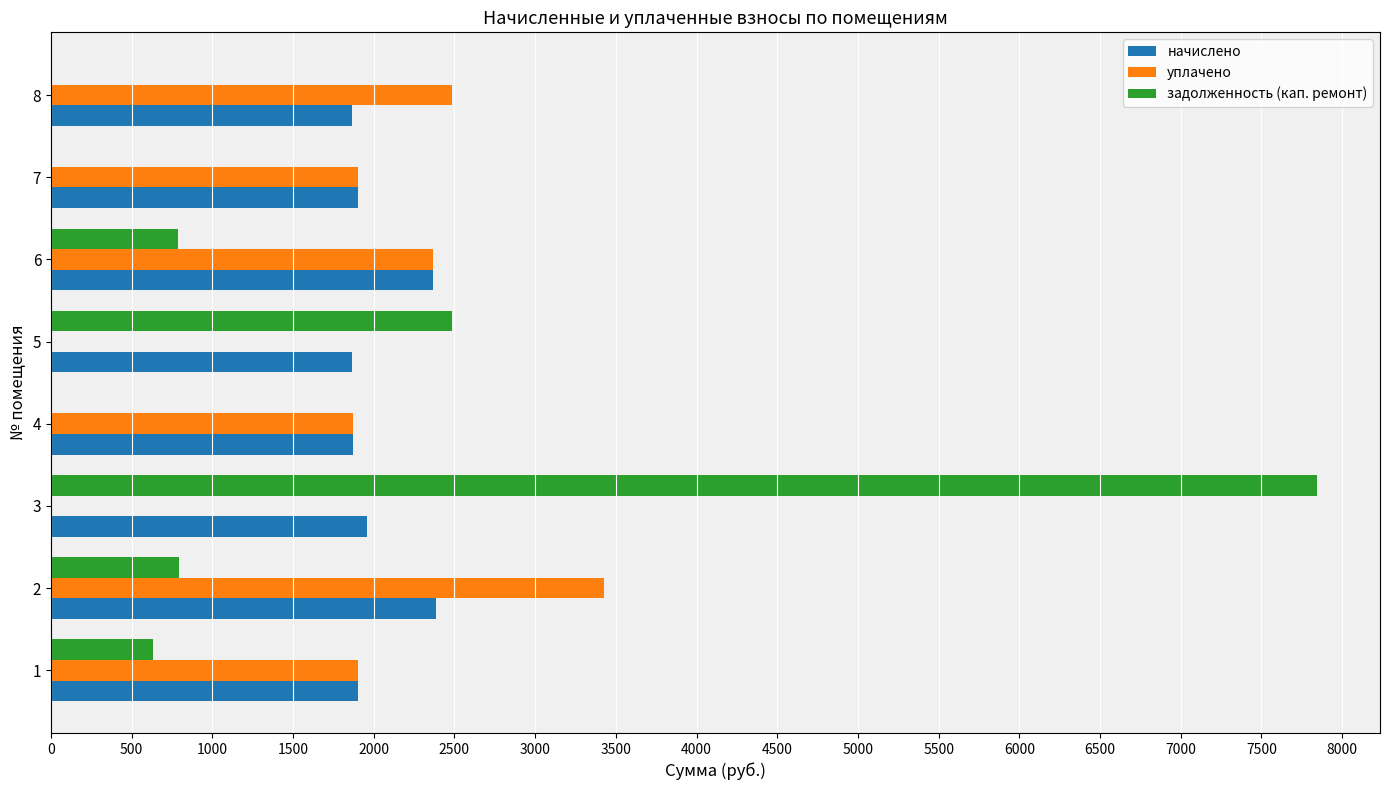

What is the highest value of the задолженность (кап. ремонт) series?

7842.0